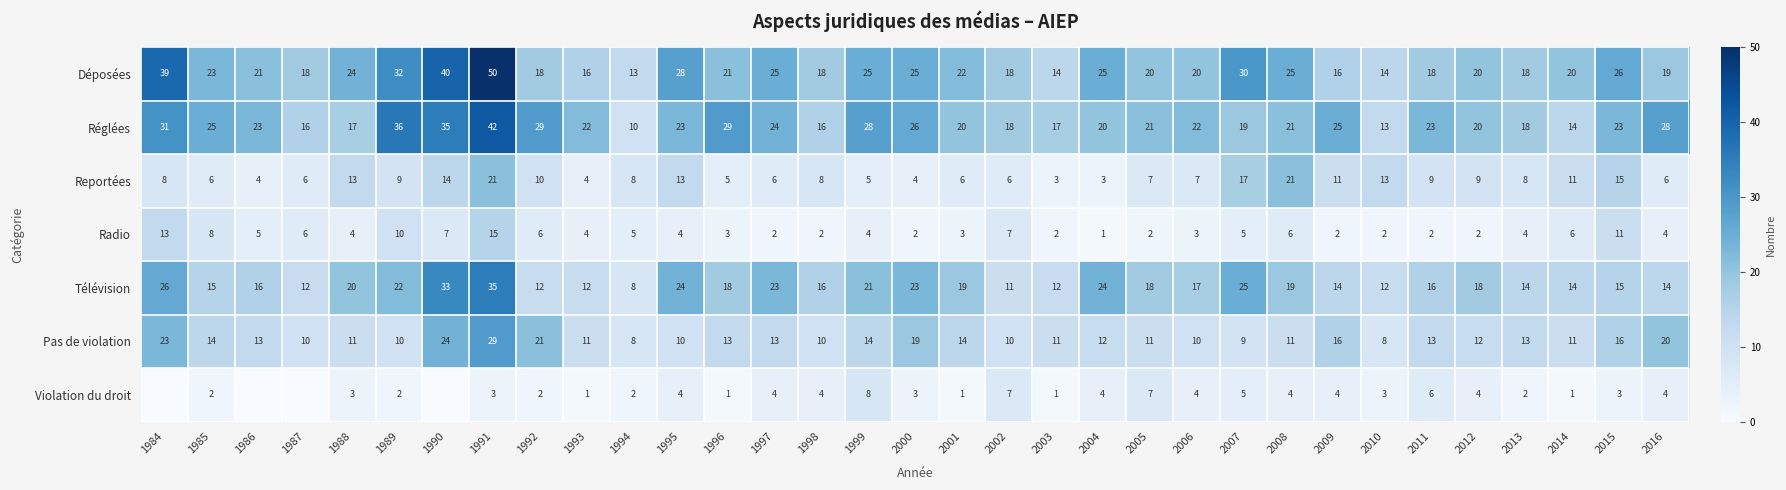

What is the total value across all series at 2007?

110